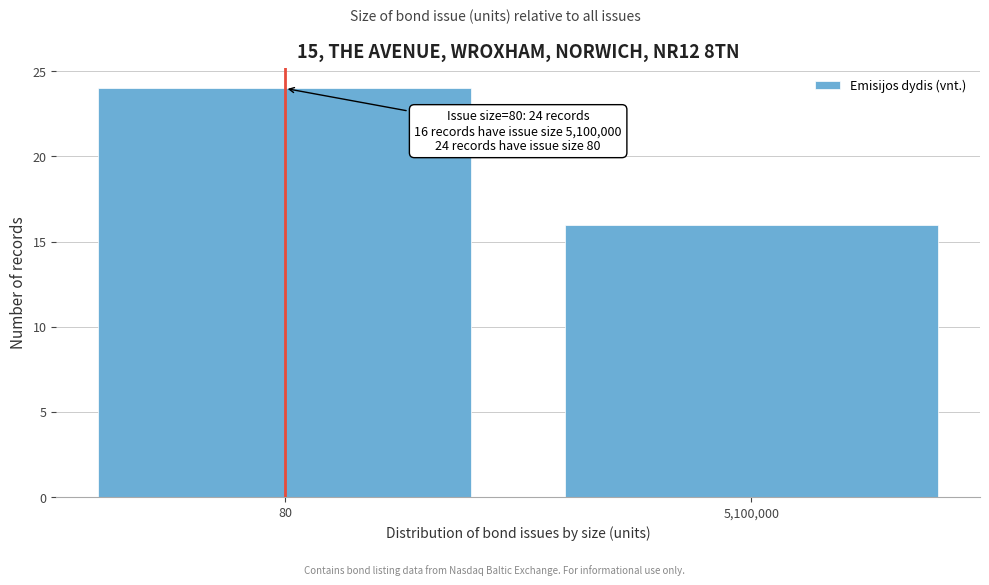

Reading left to right, list all the values displayed in this chart.

24	16